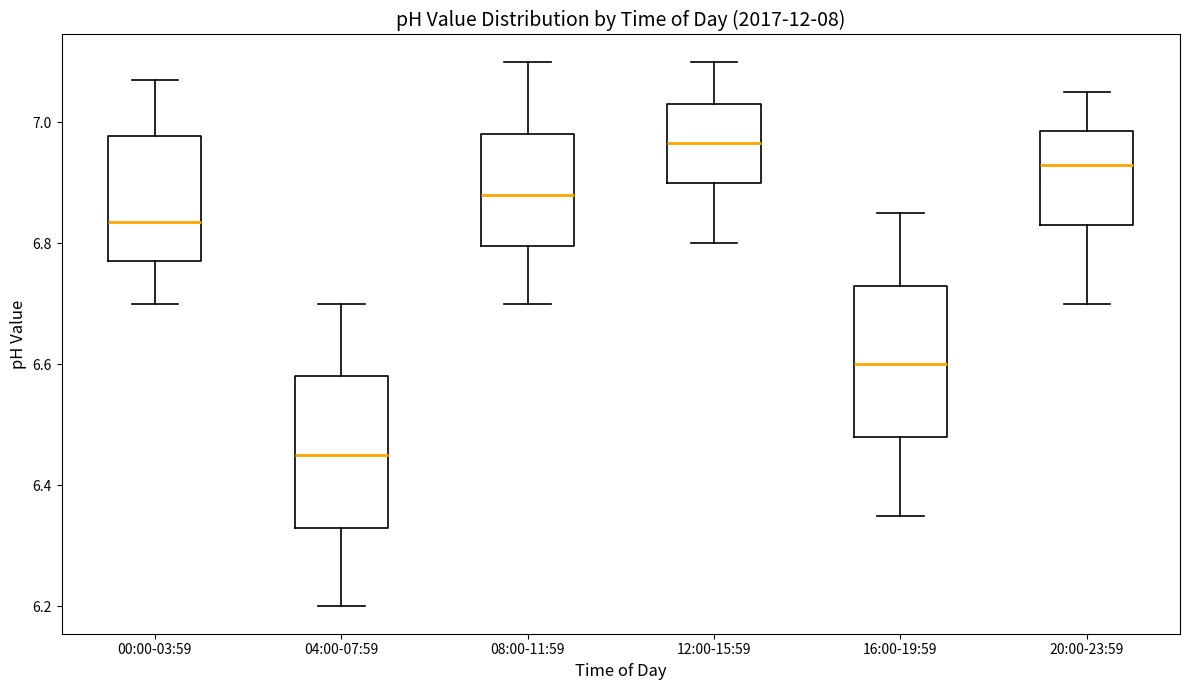

Reading left to right, read every box against the y-axis: the position of its median line, the range the box covers, and the ends of its whiskers. The values are not printed on the chart, so give them approximately, as read against the axis.

00:00-03:59: median 6.84, box 6.78 to 6.98, whiskers 6.70 to 7.08
04:00-07:59: median 6.46, box 6.34 to 6.58, whiskers 6.20 to 6.70
08:00-11:59: median 6.88, box 6.80 to 6.98, whiskers 6.70 to 7.10
12:00-15:59: median 6.96, box 6.90 to 7.04, whiskers 6.80 to 7.10
16:00-19:59: median 6.60, box 6.48 to 6.74, whiskers 6.36 to 6.86
20:00-23:59: median 6.94, box 6.84 to 6.98, whiskers 6.70 to 7.06